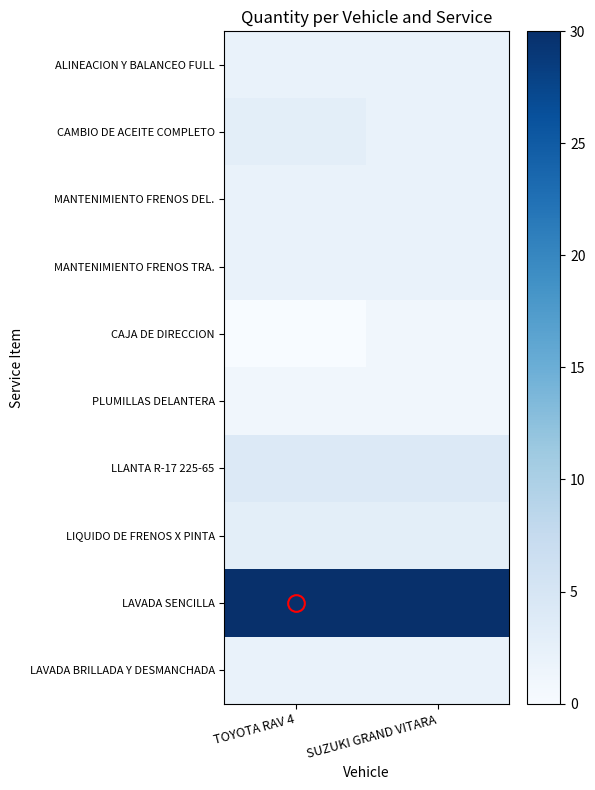

What is the difference between the highest and lowest values at TOYOTA RAV 4?

30